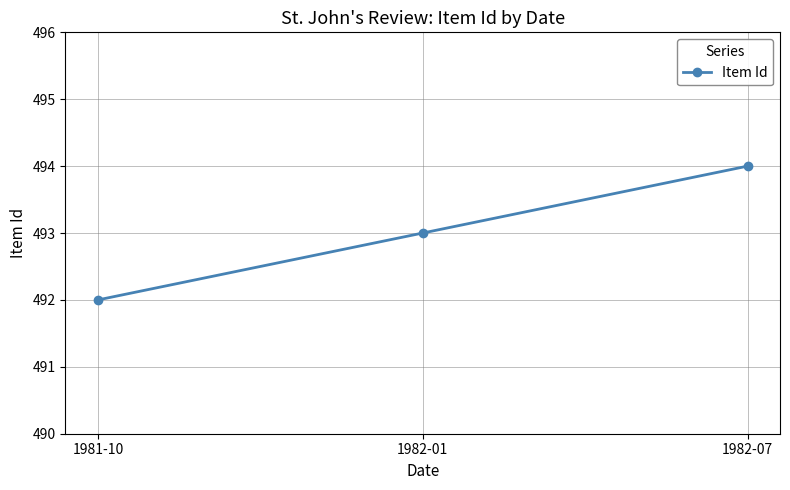

The value at 1982-01 is 493. True or false?

True